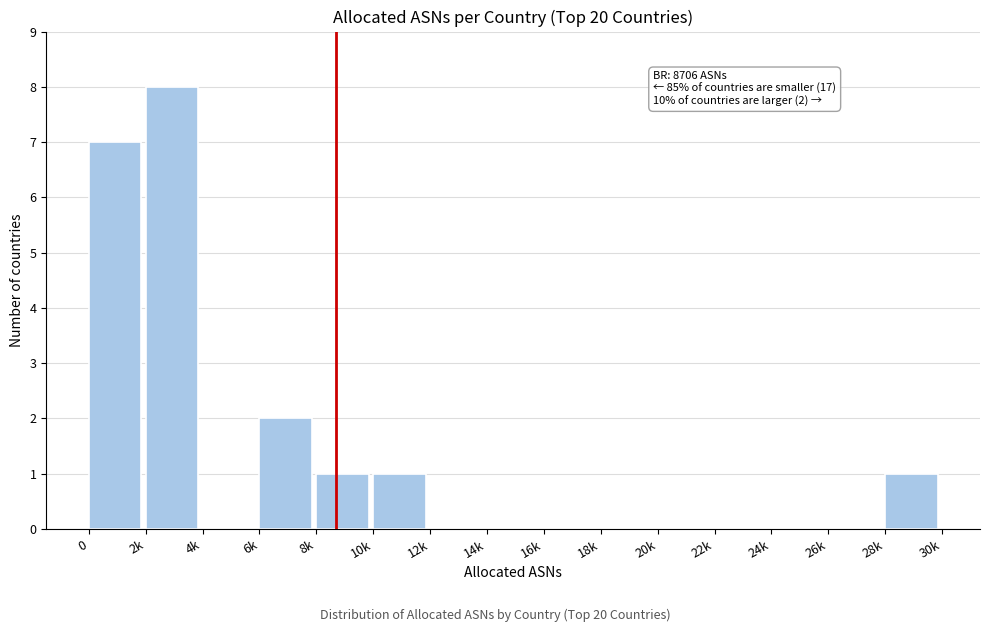

Reading right to left, transcribe all the data shown in this chart.

28k=1	26k=0	24k=0	22k=0	20k=0	18k=0	16k=0	14k=0	12k=0	10k=1	8k=1	6k=2	4k=0	2k=8	0=7